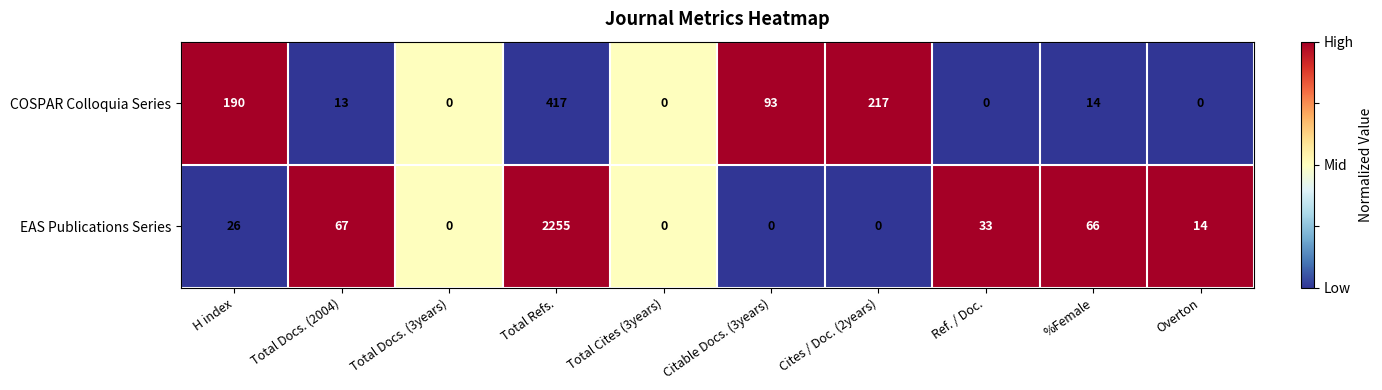

Count the number of categories in the chart.

10